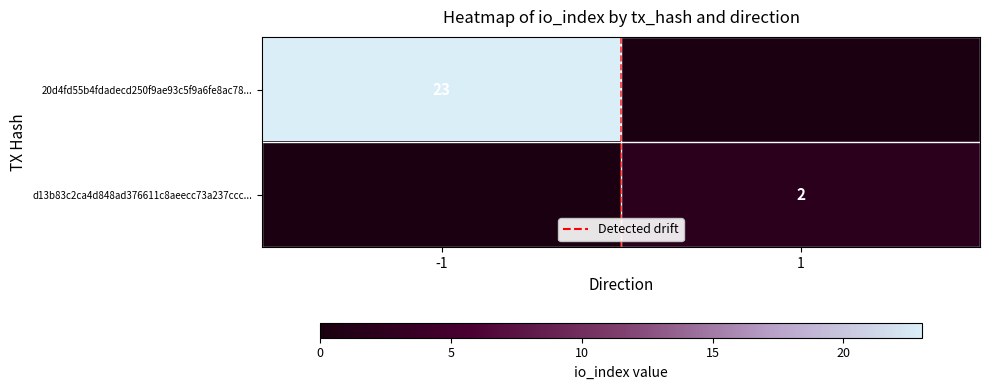

The d13b83c2ca4d848ad376611c8aeecc73a237ccc... series shows 1 at 1. True or false?

False